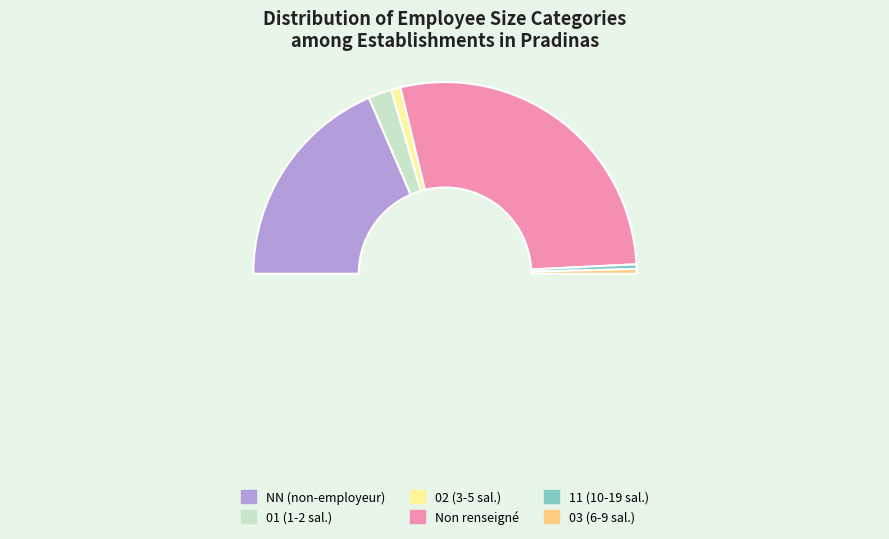

To the nearest percent, what is the difference between the largest and smallest slice percentages?

55%